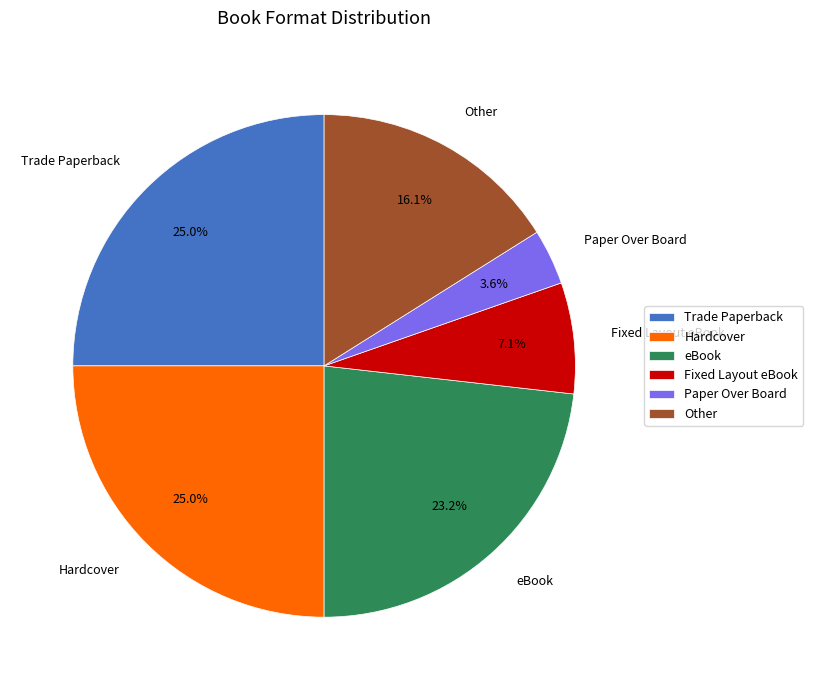

How many slices are in this pie chart?

6